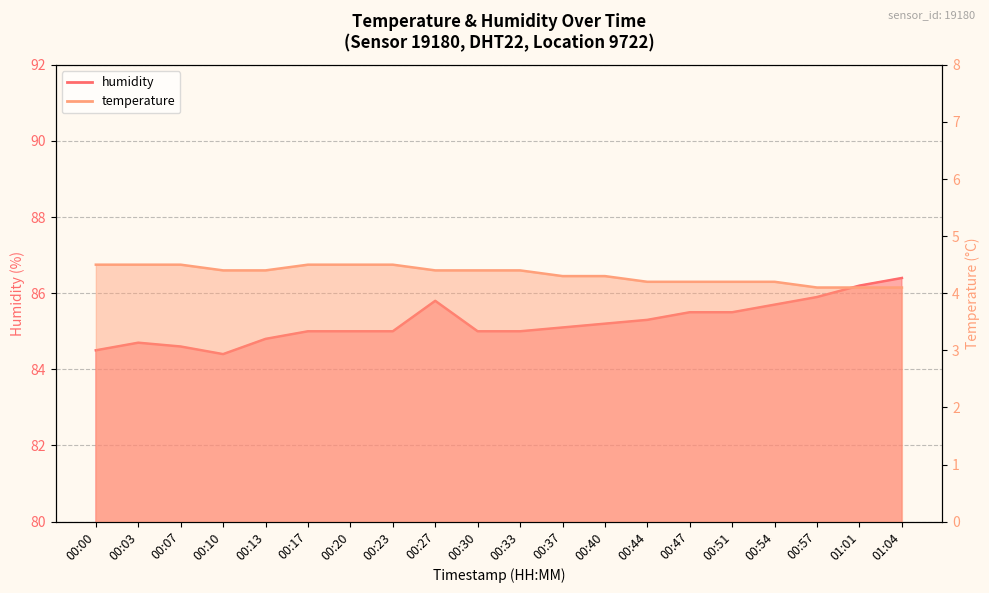

Which series has the largest total across all categories?

humidity